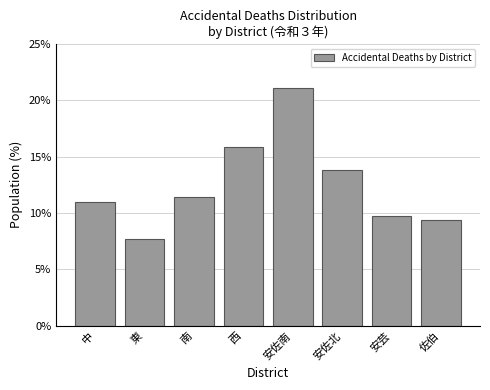

Reading left to right, what are all the values shown in this chart?

中=11.0	東=7.7	南=11.4	西=15.9	安佐南=21.1	安佐北=13.8	安芸=9.8	佐伯=9.3